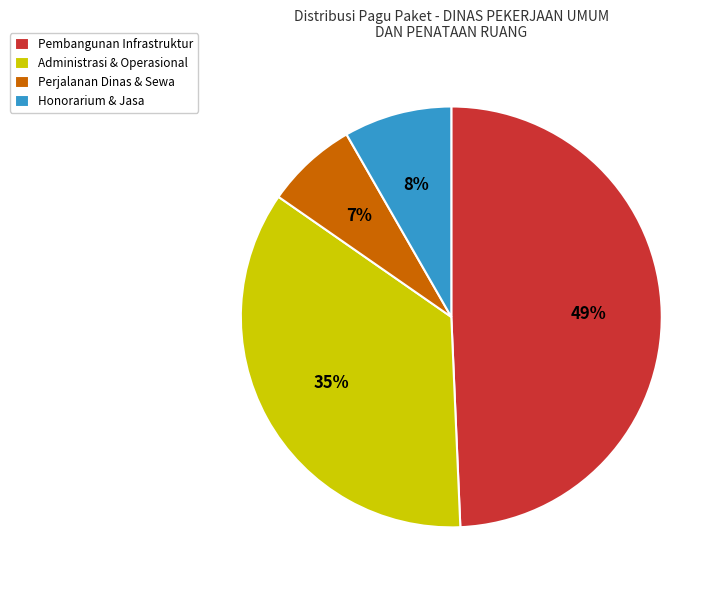

Between Pembangunan Infrastruktur and Perjalanan Dinas & Sewa, which is larger?

Pembangunan Infrastruktur